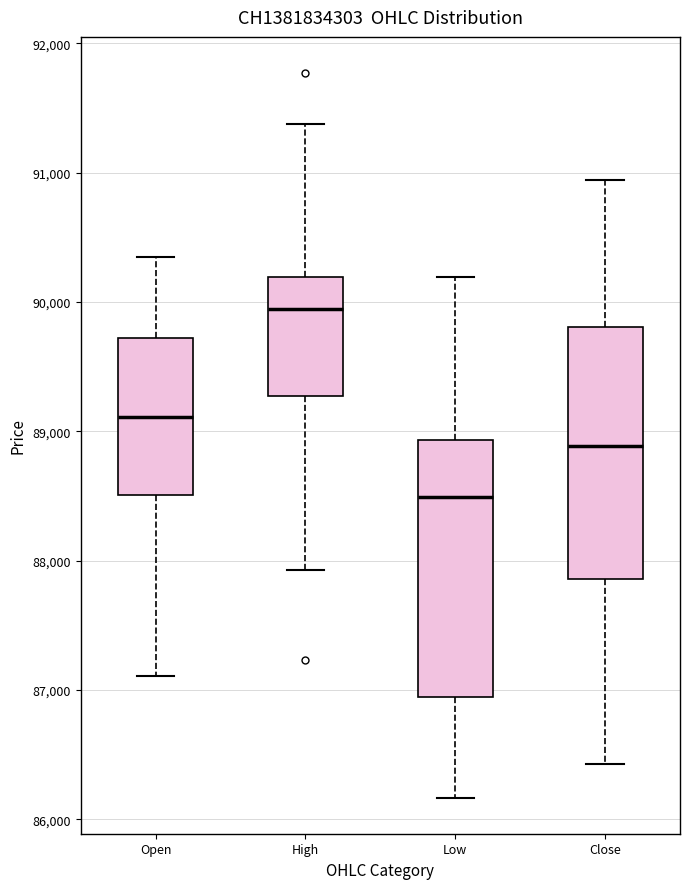

Which box's median line is the lowest?

Low